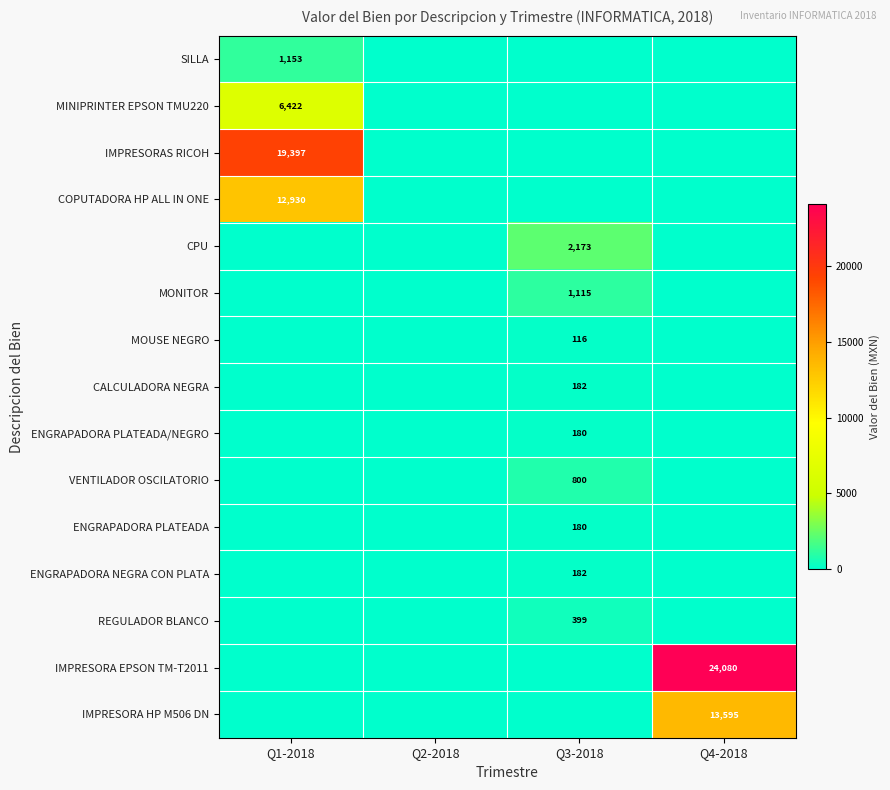

True or false: COPUTADORA HP ALL IN ONE has a value of 12930 at Q1-2018.

True